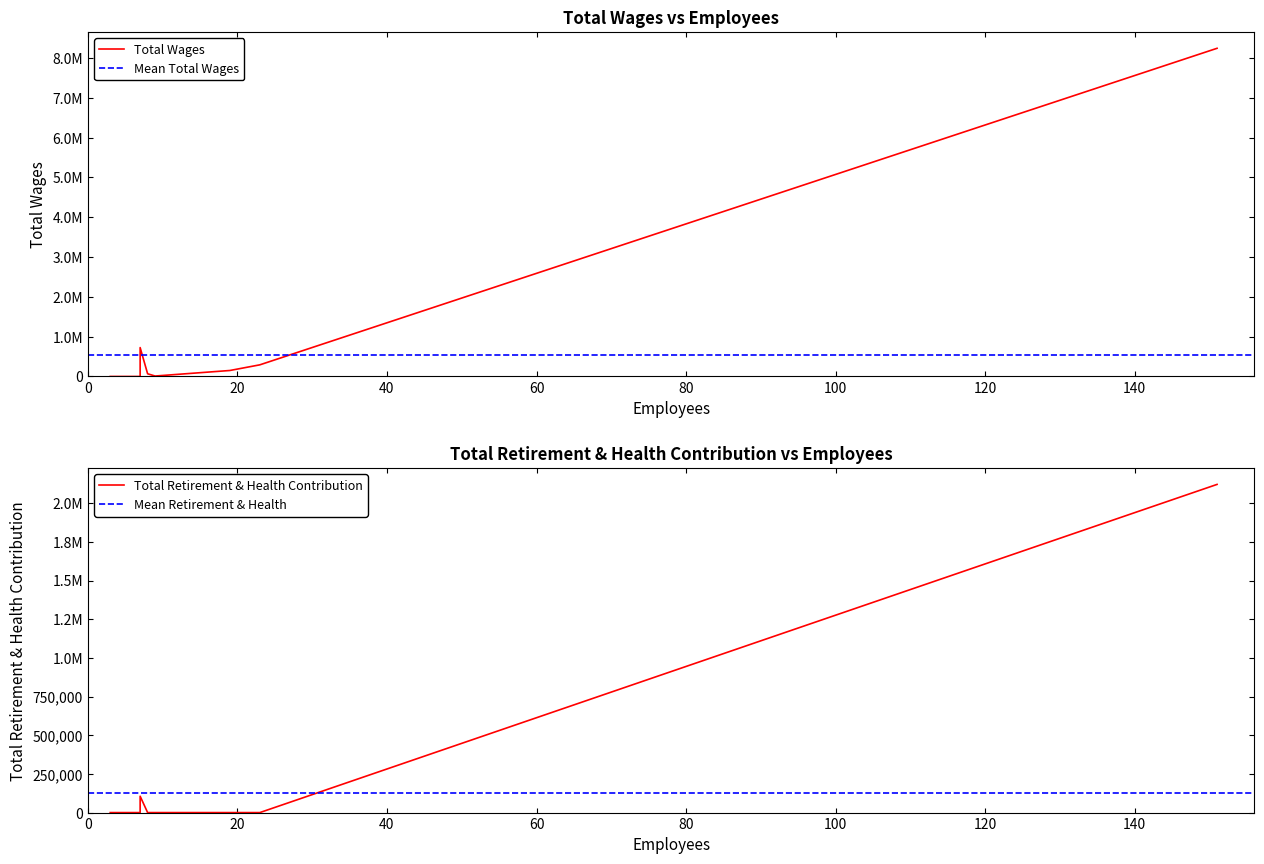

True or false: Total Retirement & Health Contribution has more than 1 interior local peaks.

False